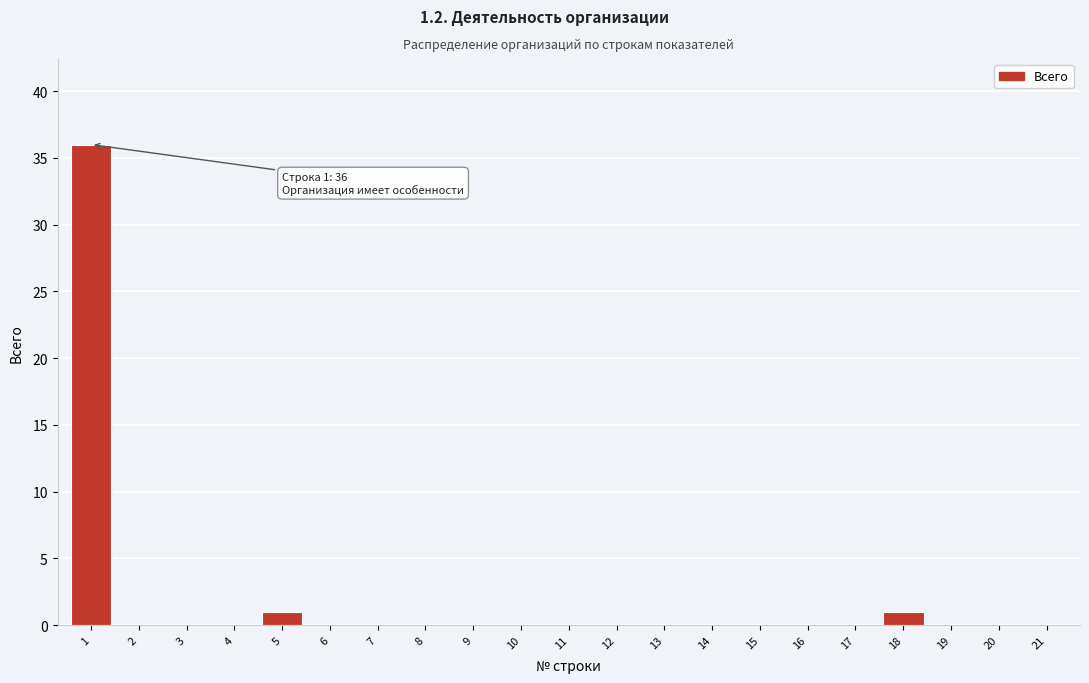

Reading left to right, extract all data points from this chart.

1=36	2=0	3=0	4=0	5=1	6=0	7=0	8=0	9=0	10=0	11=0	12=0	13=0	14=0	15=0	16=0	17=0	18=1	19=0	20=0	21=0